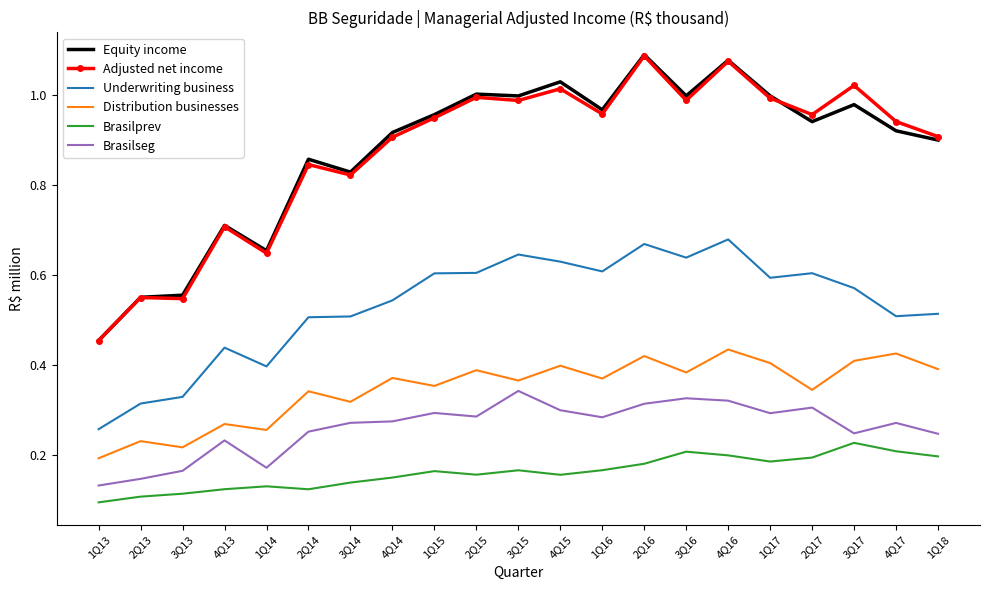

Is the value of Equity income at 1Q15 greater than the value of Brasilprev at 3Q15?

Yes